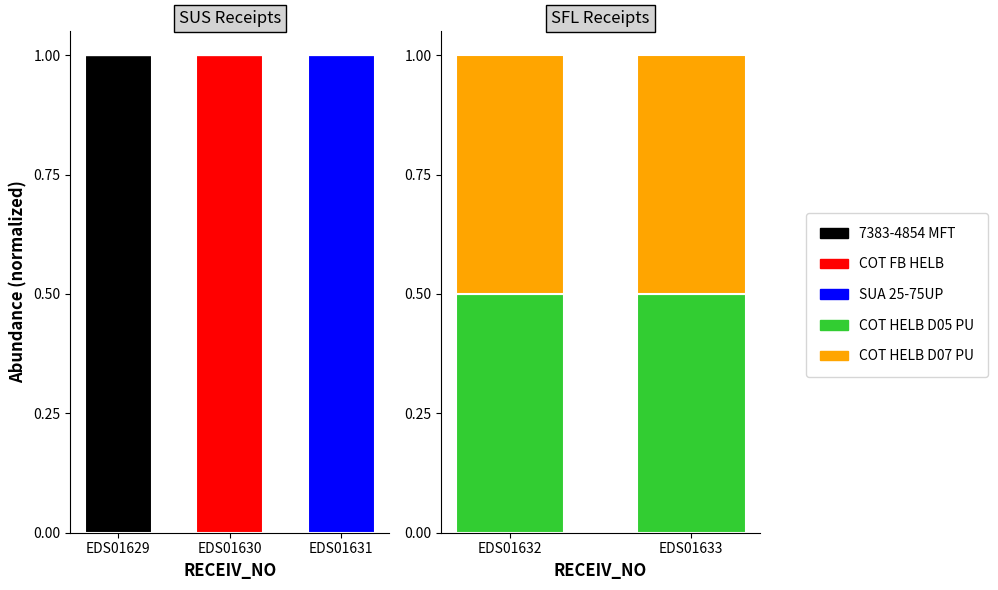

Which series has the largest range (max minus min)?

7383-4854 MFT